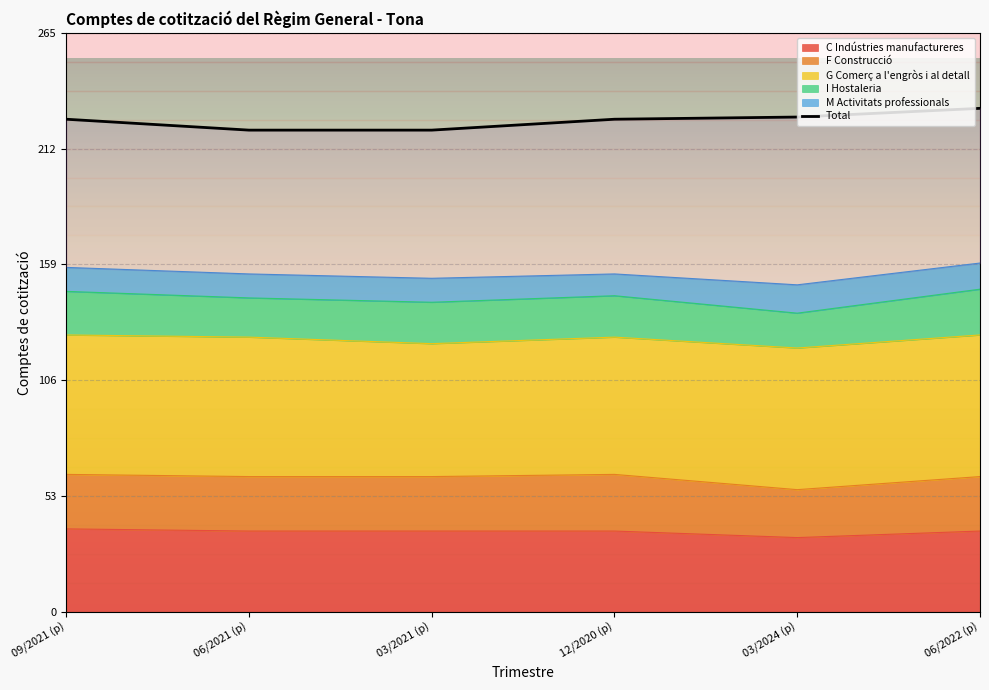

Between 12/2020 (p) and 06/2021 (p), which is larger?

12/2020 (p)